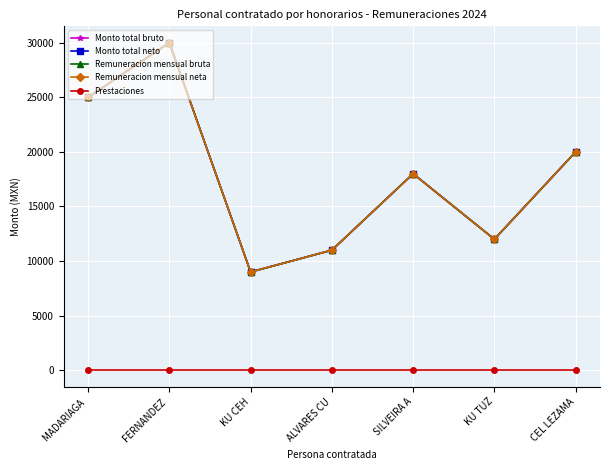

At how many categories does at least one series exceed 22255?

2